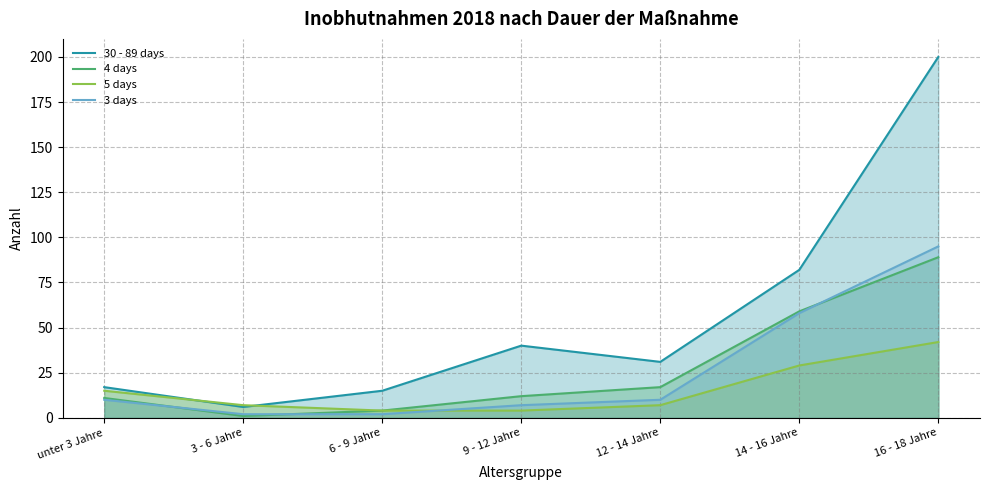

What is the label of the 2nd point from the left?

3 - 6 Jahre